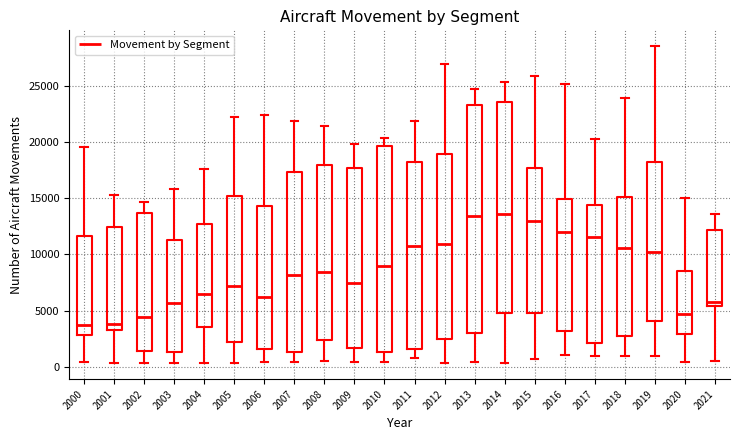

Where is the lower edge of the box at x = 2008 on the y-axis? The values are not printed on the chart, so give them approximately, as read against the axis.

2500